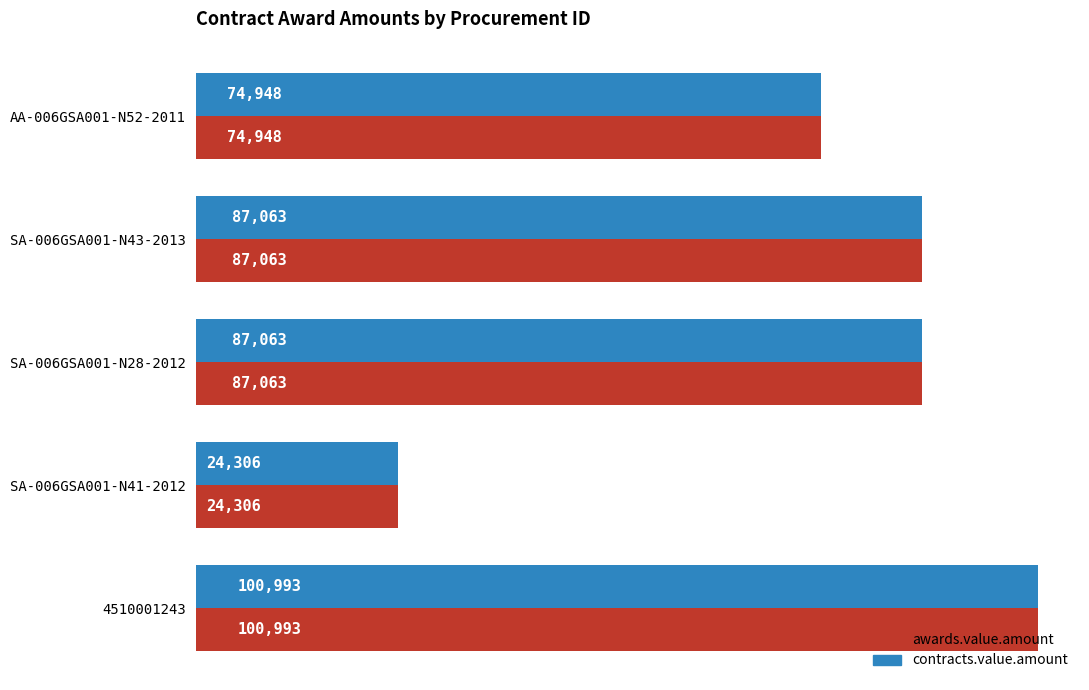

The awards.value.amount series shows 87062.9 at SA-006GSA001-N28-2012. True or false?

True